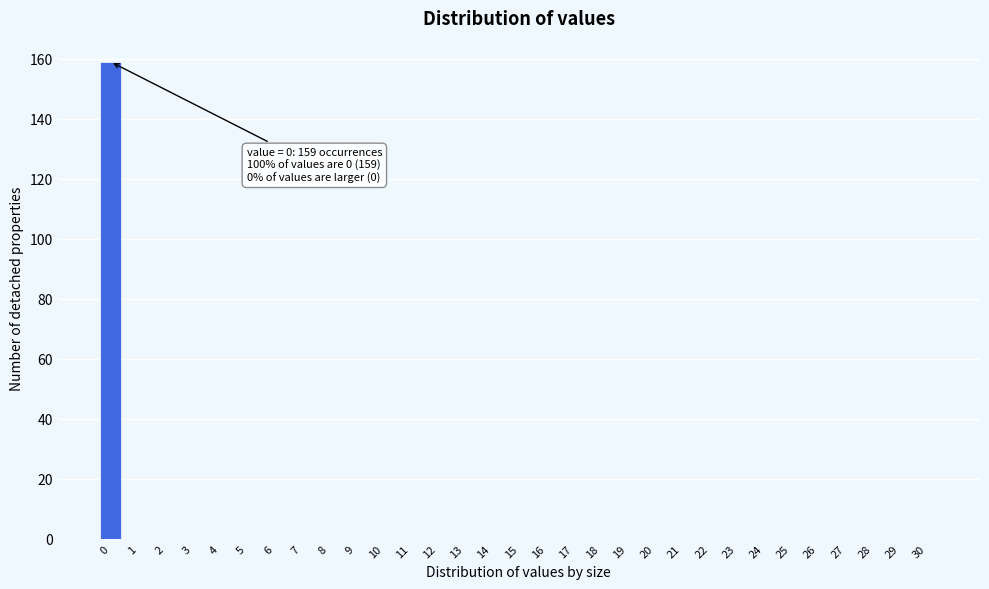

What is the sum of all values?

159